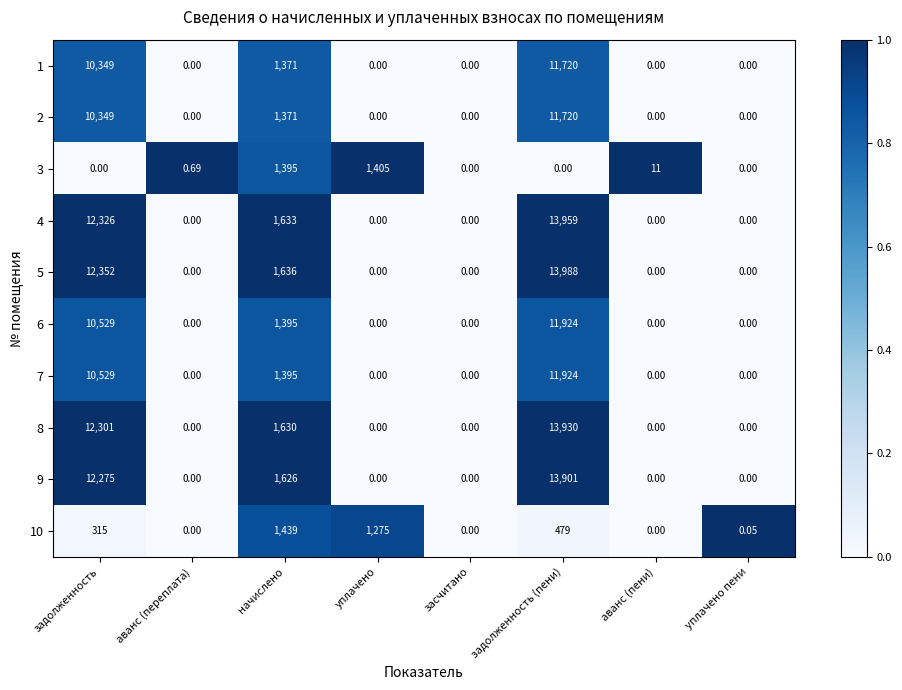

What is the spread (max minus min) of values at начислено?

265.0